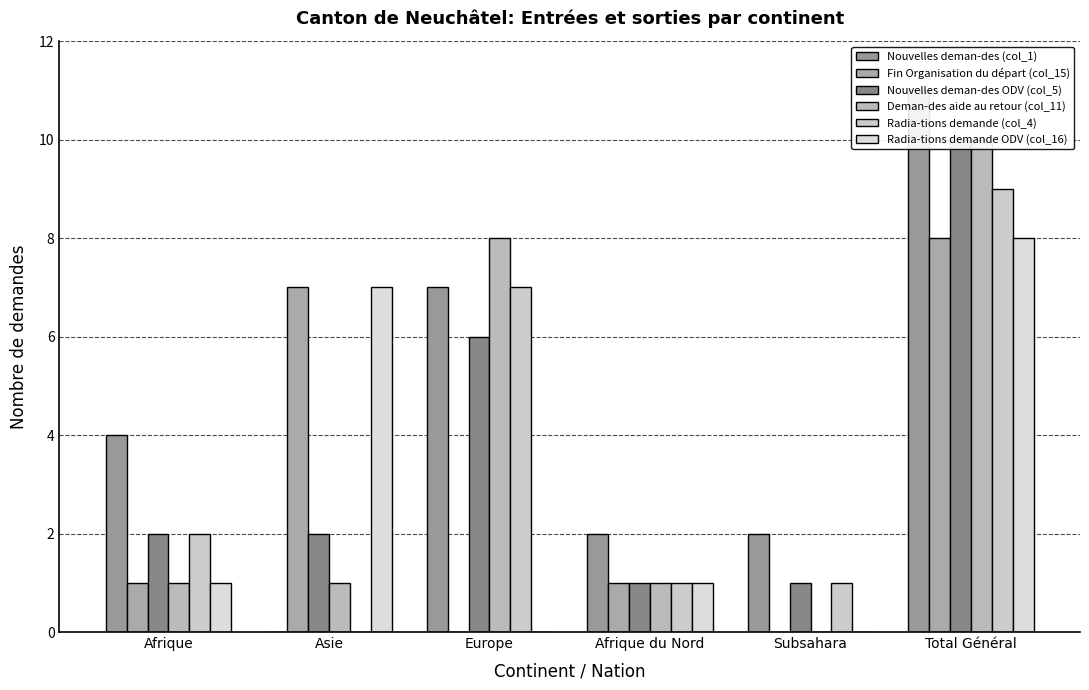

The value of Nouvelles deman-des ODV (col_5) at Europe is 3. True or false?

False